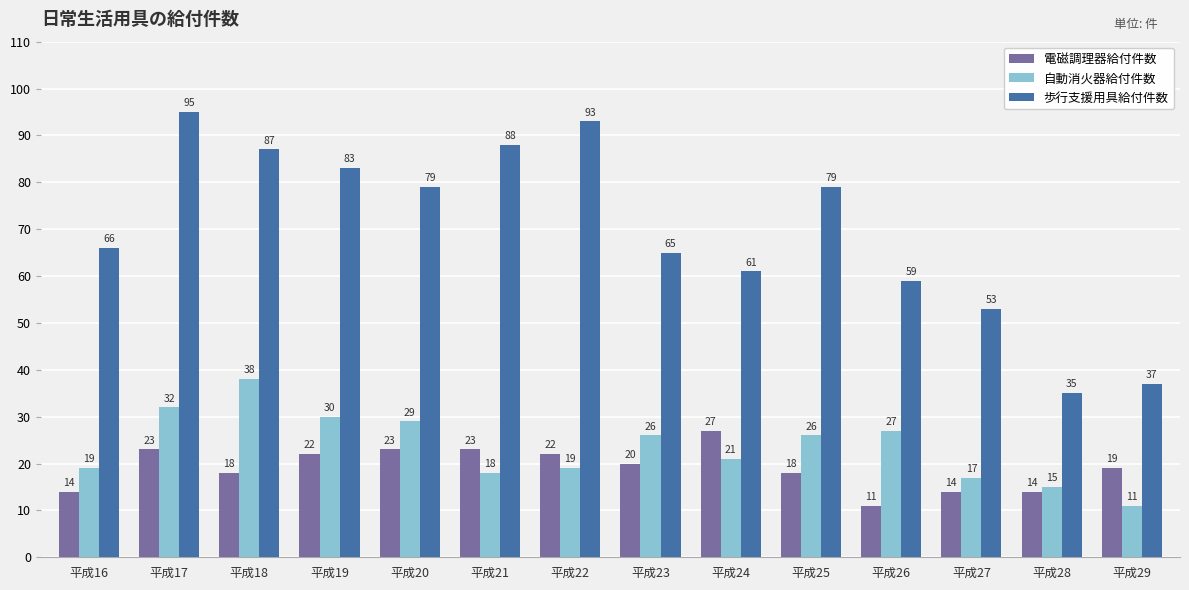

Rank the series by their maximum value, from highest to lowest.

歩行支援用具給付件数, 自動消火器給付件数, 電磁調理器給付件数